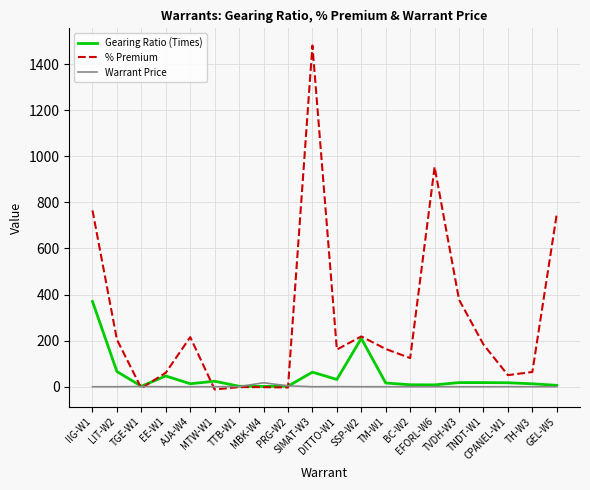

After their last crossing, which series has the higher values: Gearing Ratio (Times) or % Premium?

% Premium